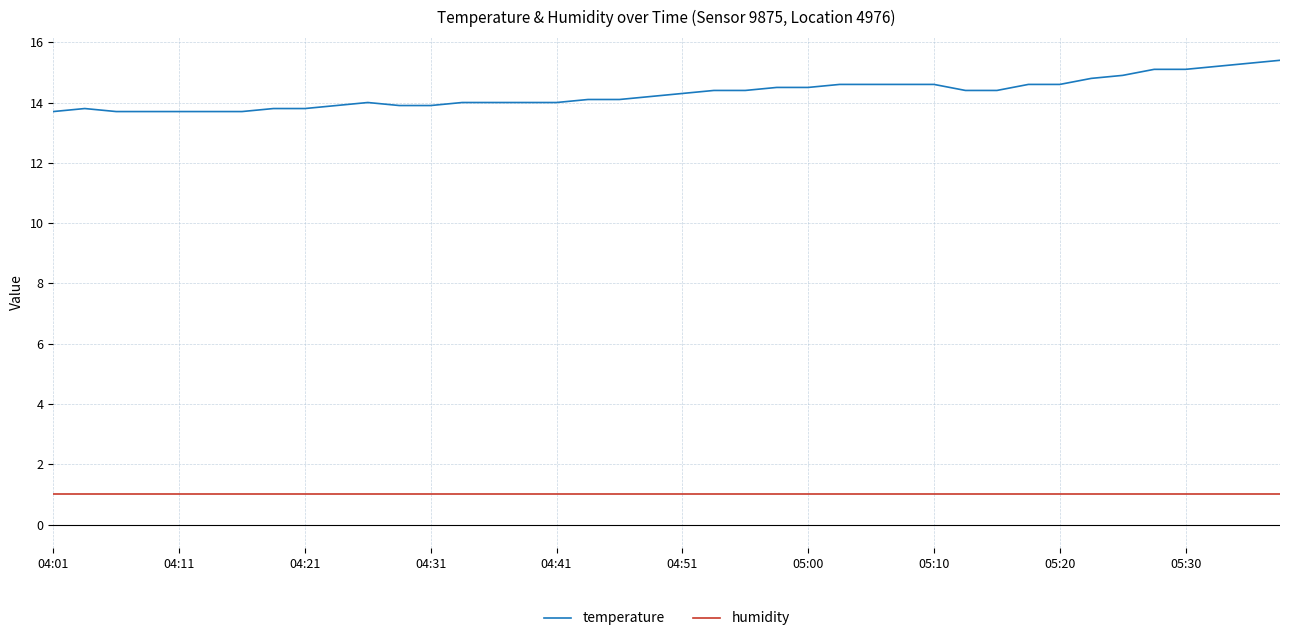

Which series has the largest range (max minus min)?

temperature